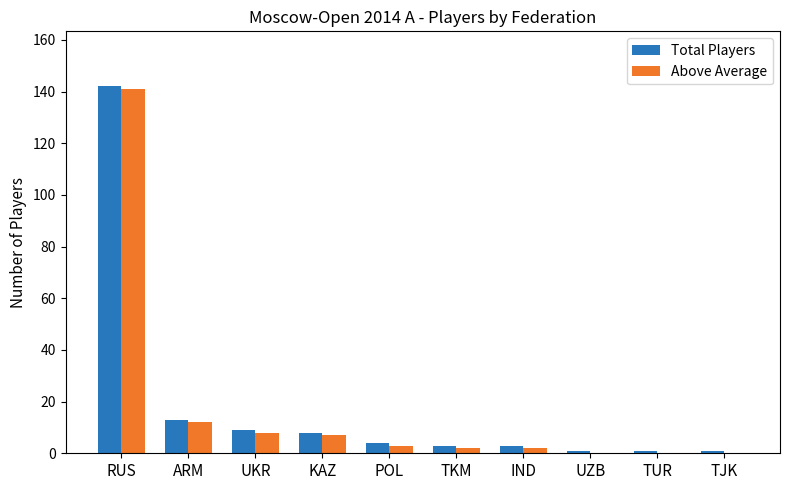

What is the sum of all Total Players values?

185